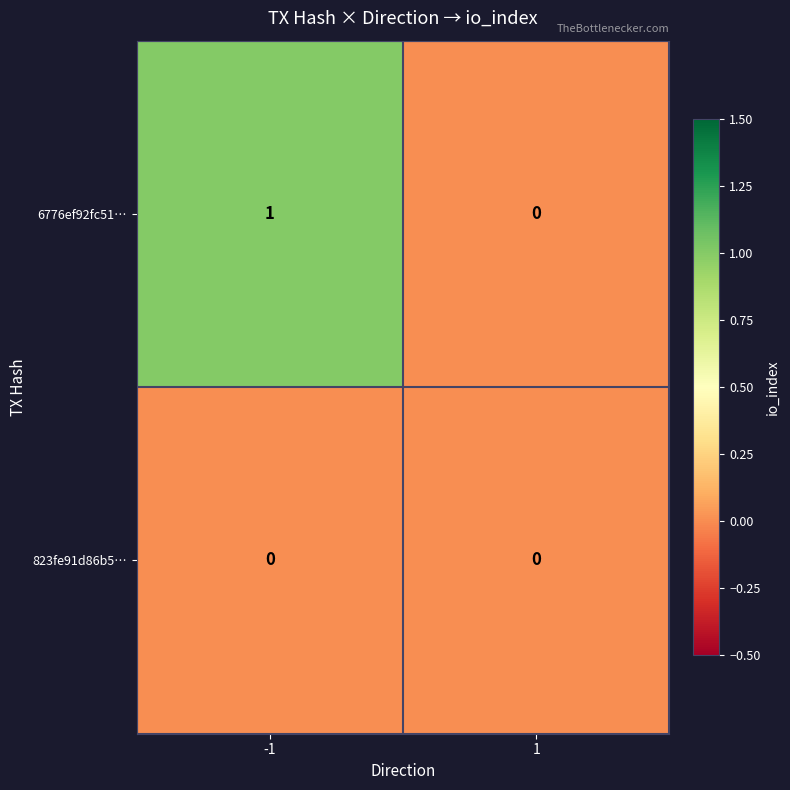

At -1, list the series in order from smallest to largest.

823fe91d86b5…, 6776ef92fc51…